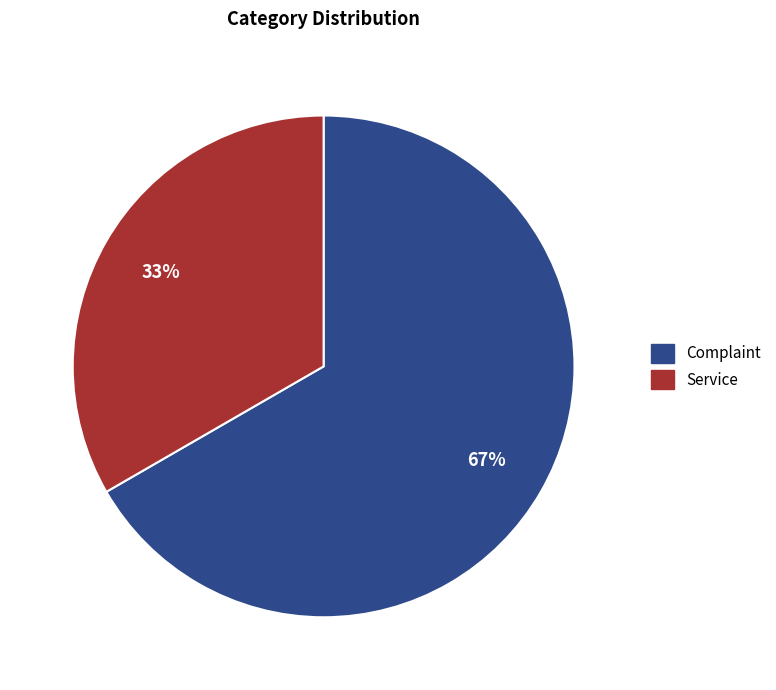

Which has a higher value, Service or Complaint?

Complaint